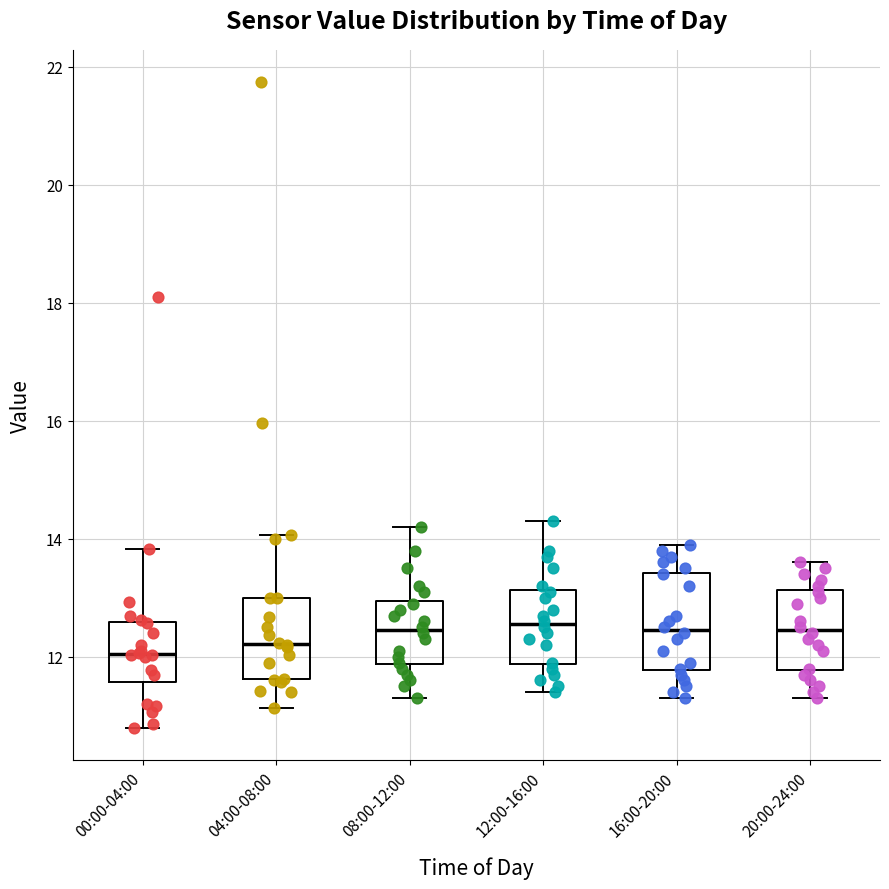

Where is the upper edge of the box for 00:00-04:00 on the y-axis? The values are not printed on the chart, so give them approximately, as read against the axis.

12.6